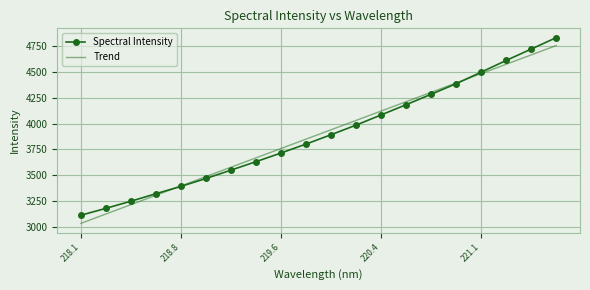

Reading left to right, what are all the values shown in this chart?

Spectral Intensity: 3115.6	3182.2	3251.1	3323.3	3394.4	3470.4	3551.2	3632.8	3716.5	3802.7	3892.9	3985.7	4083.7	4182.7	4283.2	4385.3	4496.6	4609.3	4719.0	4829.4
Trend: 3037.3	3127.7	3218.0	3308.4	3398.8	3489.1	3579.4	3669.8	3760.1	3850.4	3940.7	4031.0	4121.2	4211.6	4301.8	4392.1	4482.3	4572.5	4662.8	4753.0